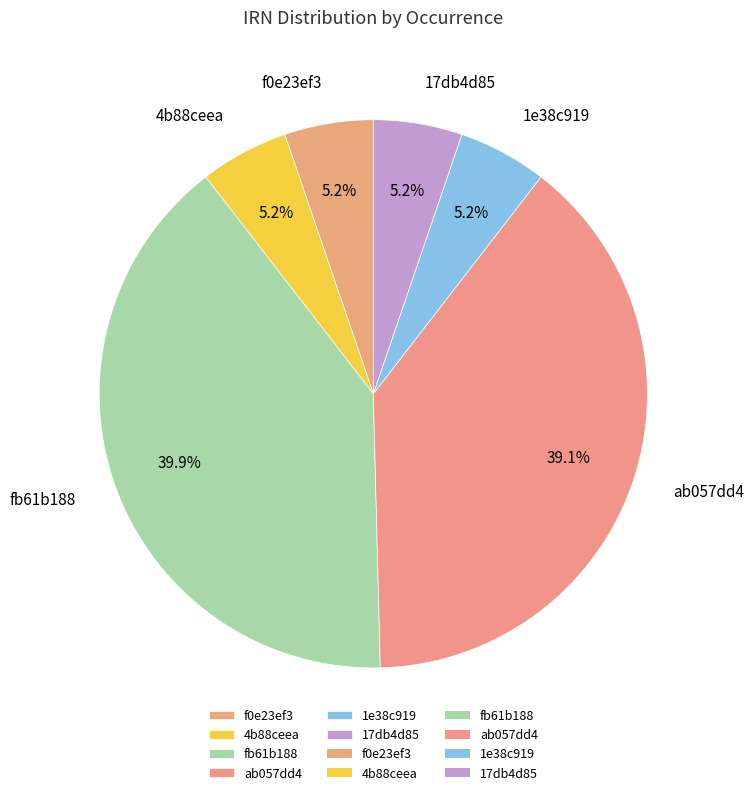

To the nearest percent, what is the difference between the largest and smallest slice percentages?

35%